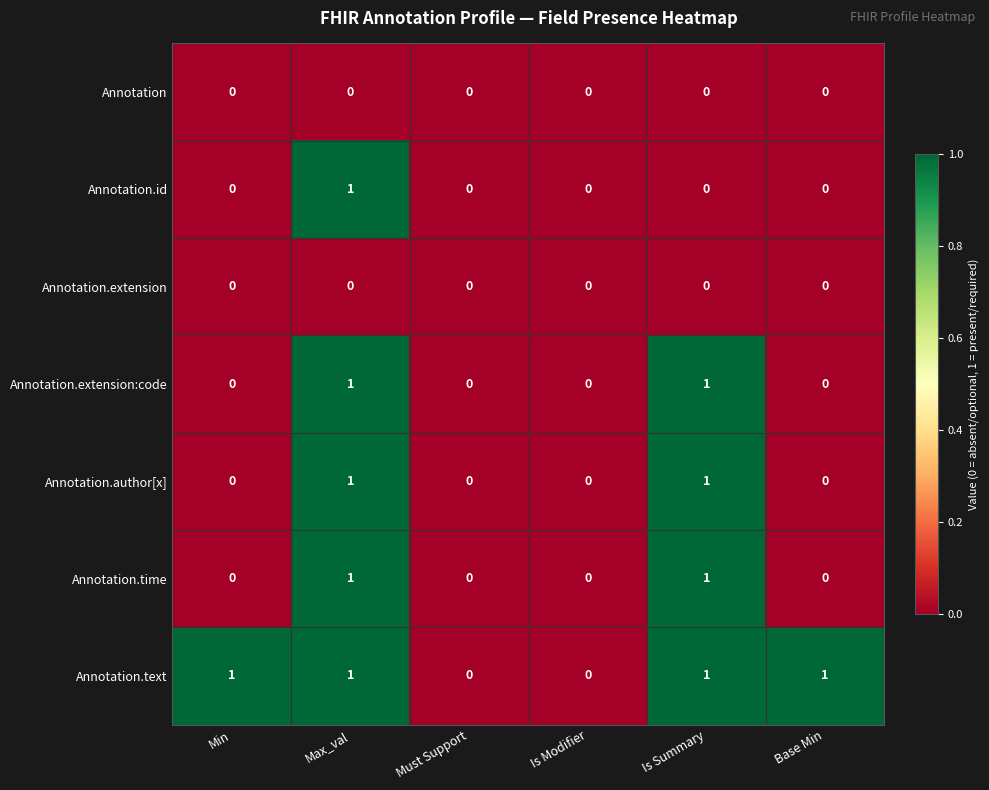

What is the spread (max minus min) of values at Max_val?

1